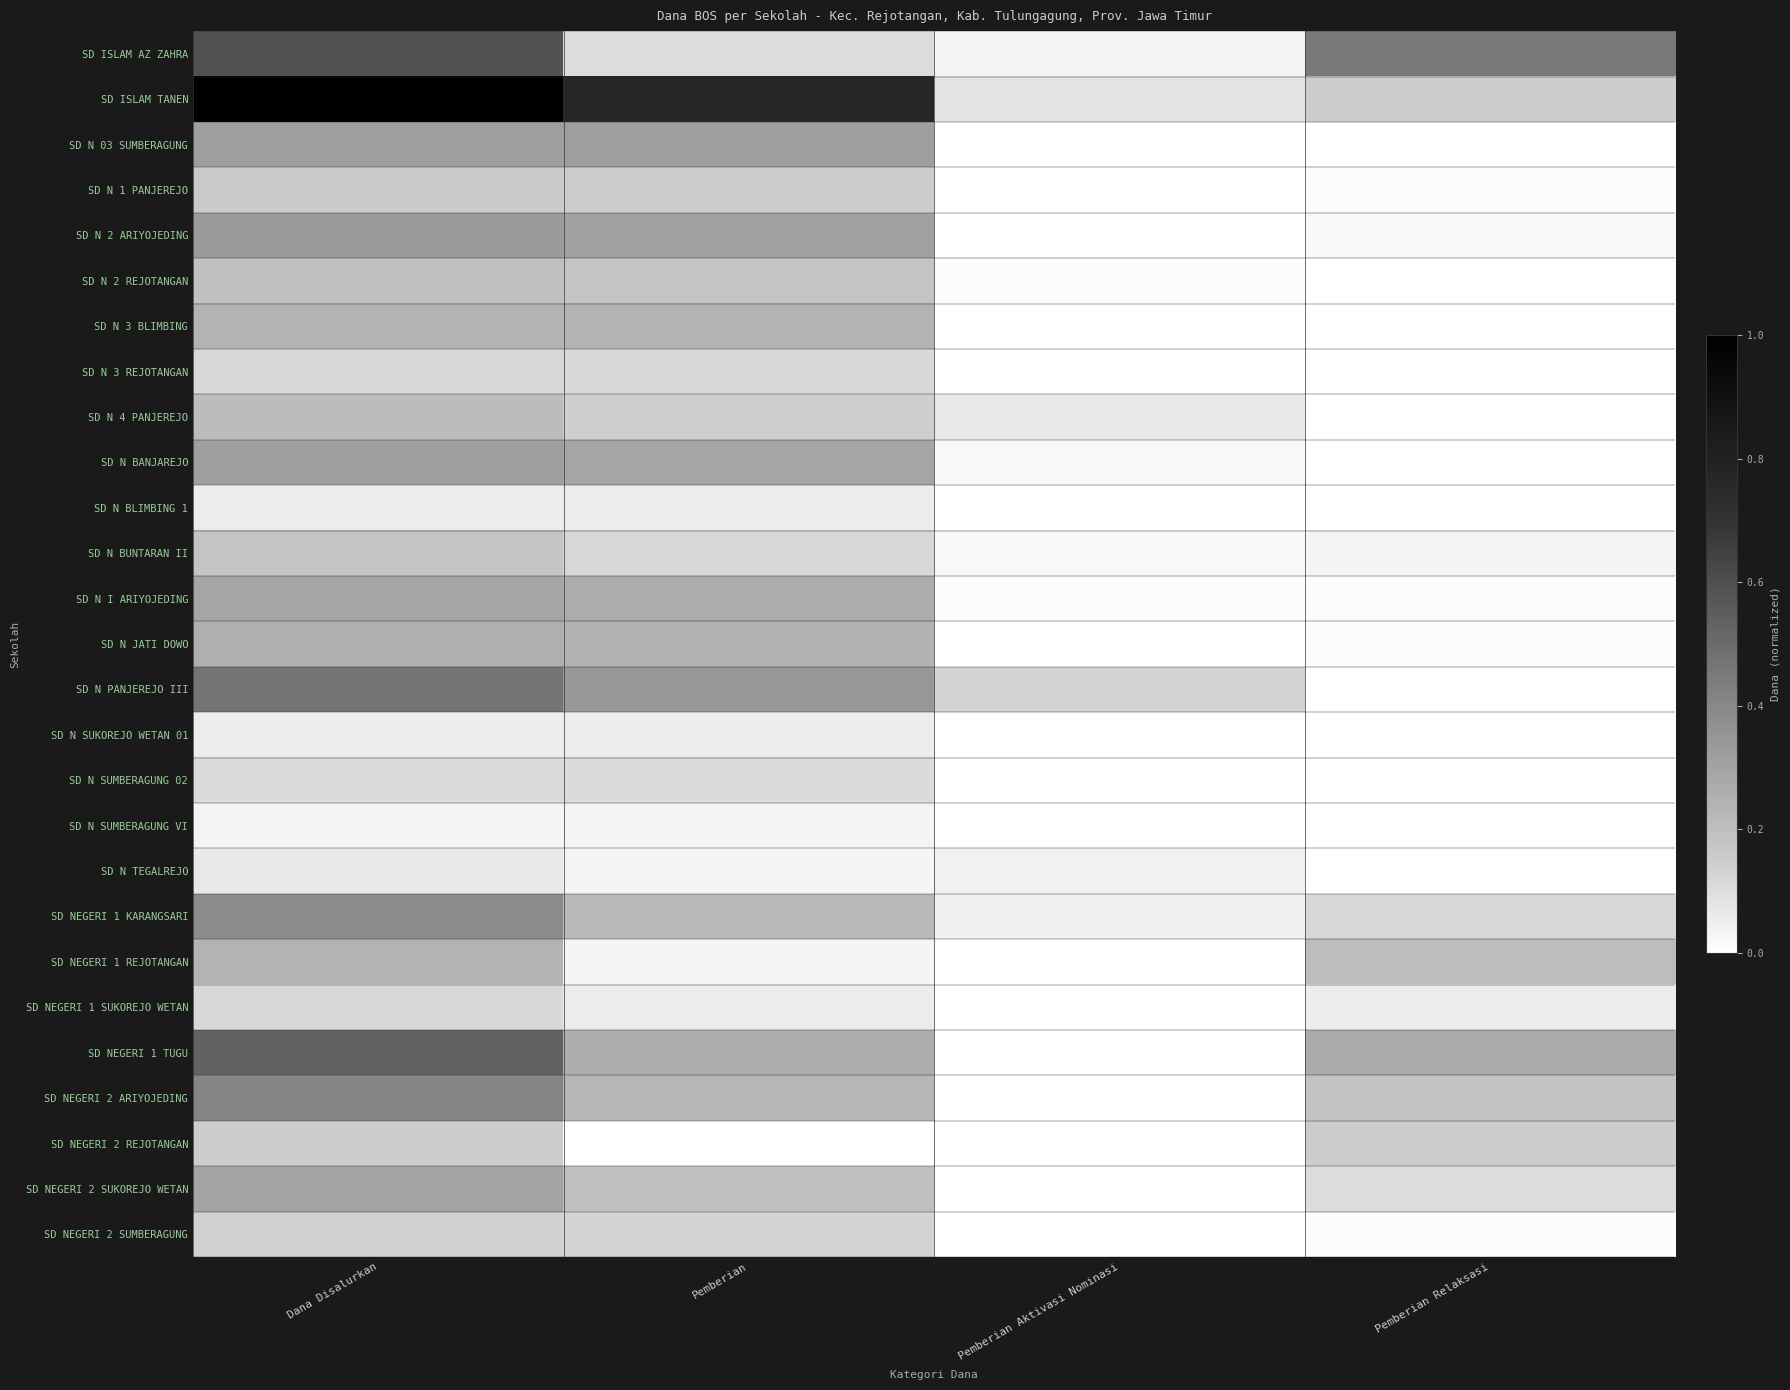

What is the greatest value displayed?

1.0